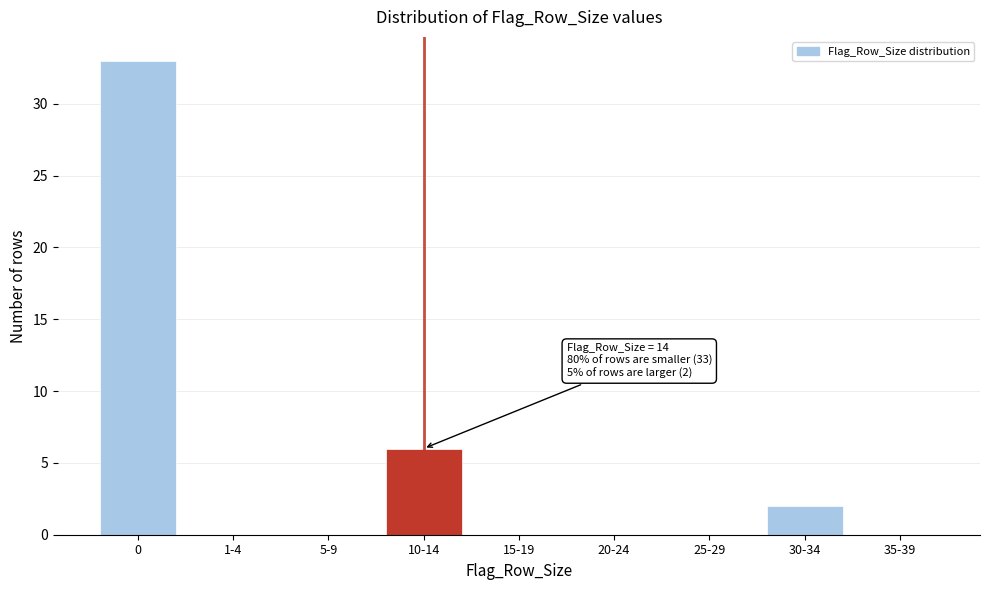

Reading left to right, transcribe all the data shown in this chart.

0=33	1-4=0	5-9=0	10-14=6	15-19=0	20-24=0	25-29=0	30-34=2	35-39=0